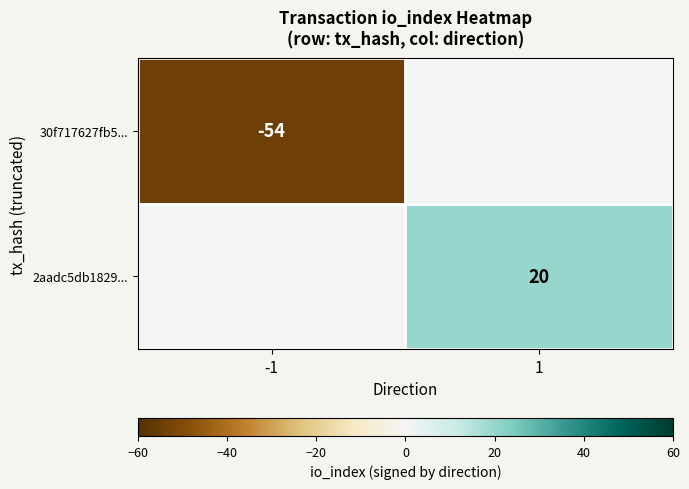

Is it true that 30f717627fb5... equals -19 at -1?

False